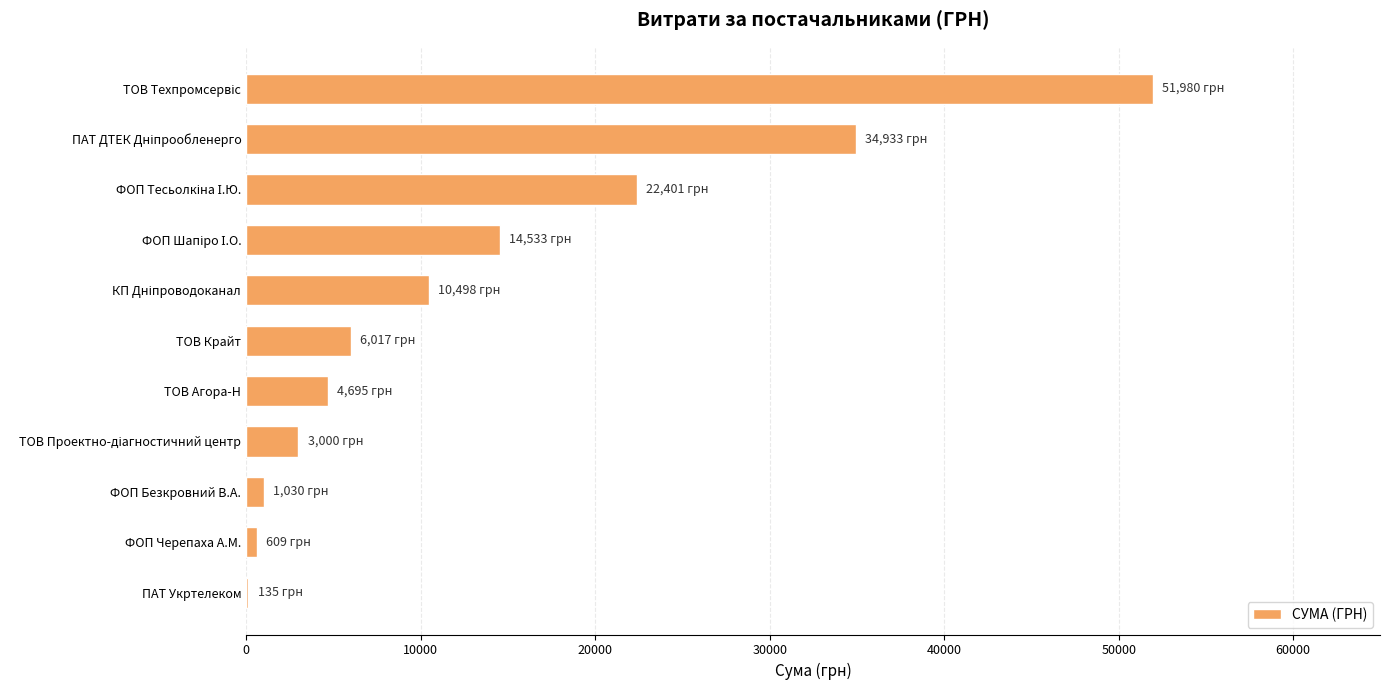

What is the sum of all values?

149829.7